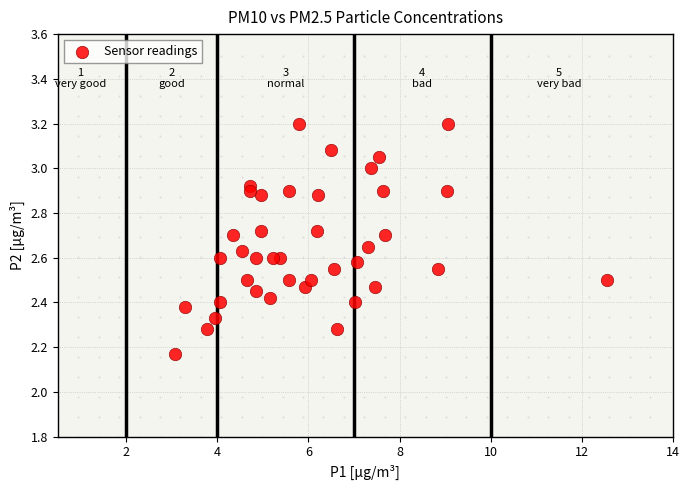

What is the range of X values (max minus min)?

9.5